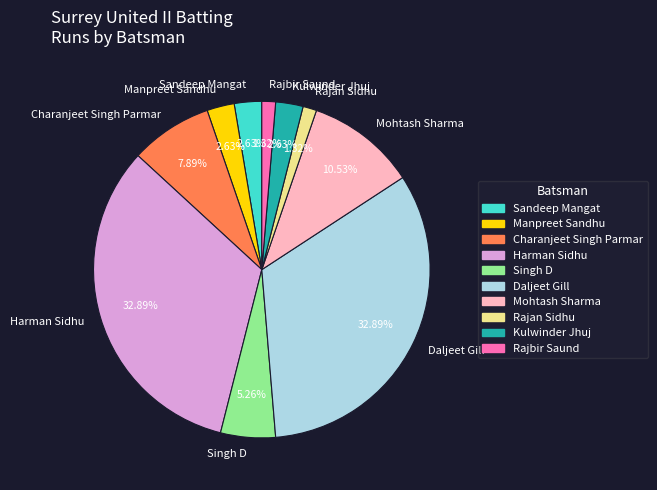

How many segments does this pie chart have?

10